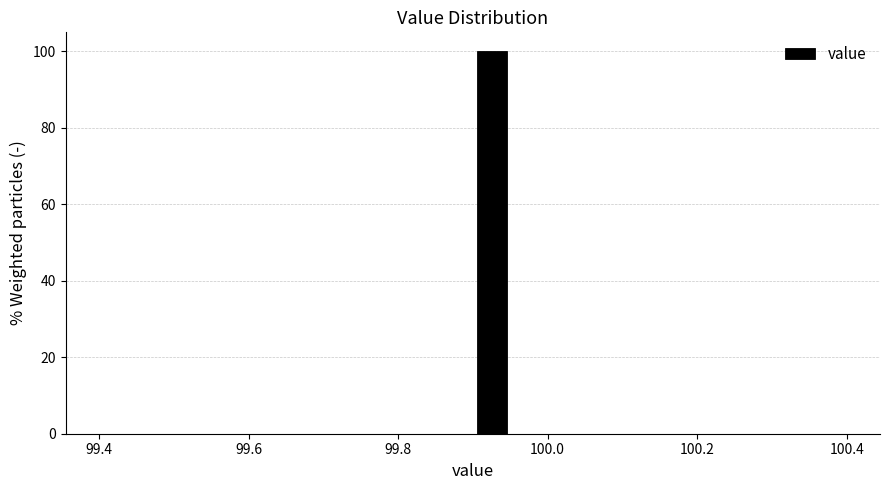

Around what value on the x-axis is the tallest bar? Give the approximate position of its centre, as read against the axis.

99.92